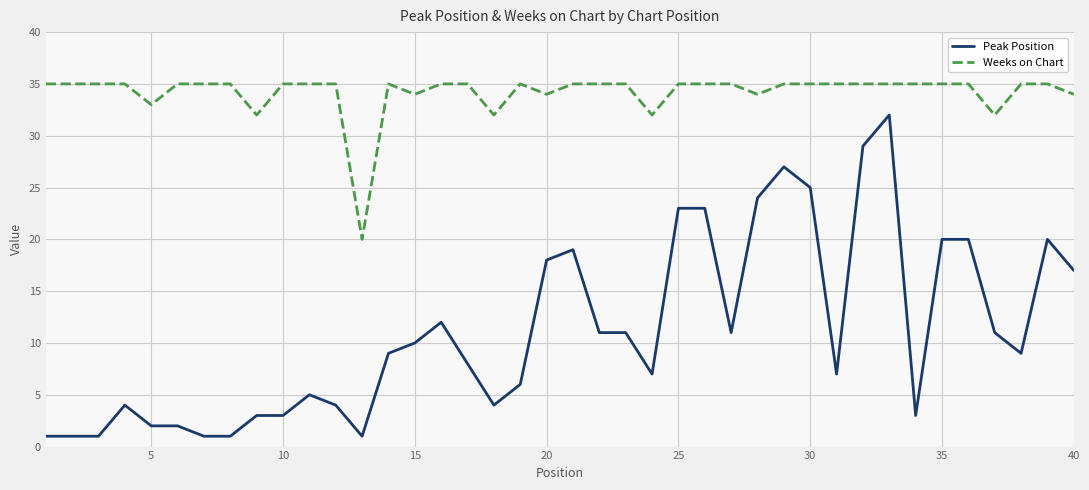

Which series has the largest range (max minus min)?

Peak Position